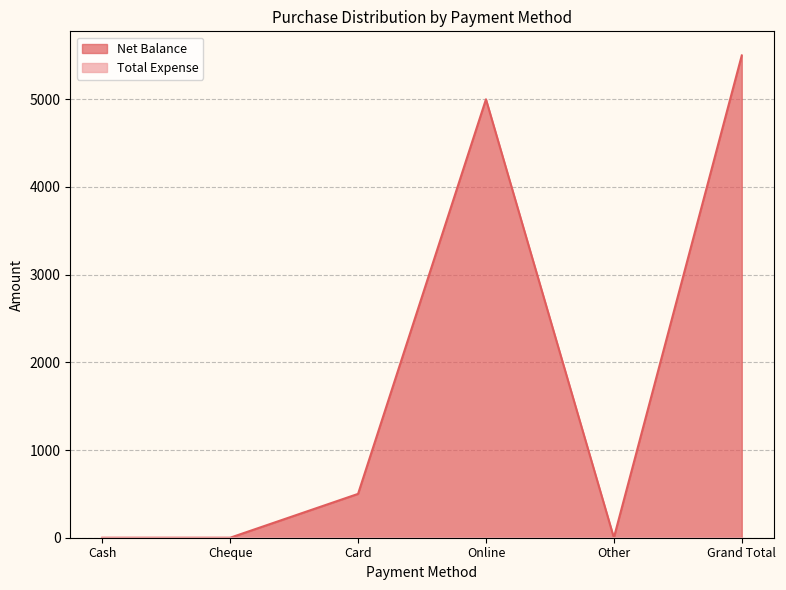

What is the difference between the maximum and minimum values?

5500